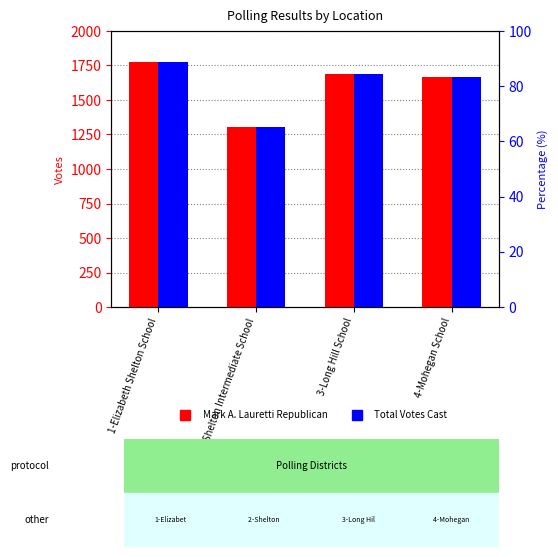

The value of Mark A. Lauretti Republican at 4-Mohegan School is 2443. True or false?

False